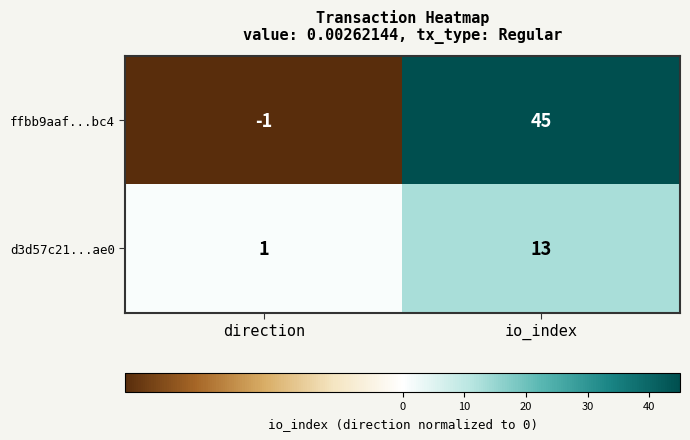

Rank the series at direction from lowest to highest value.

ffbb9aaf...bc4, d3d57c21...ae0